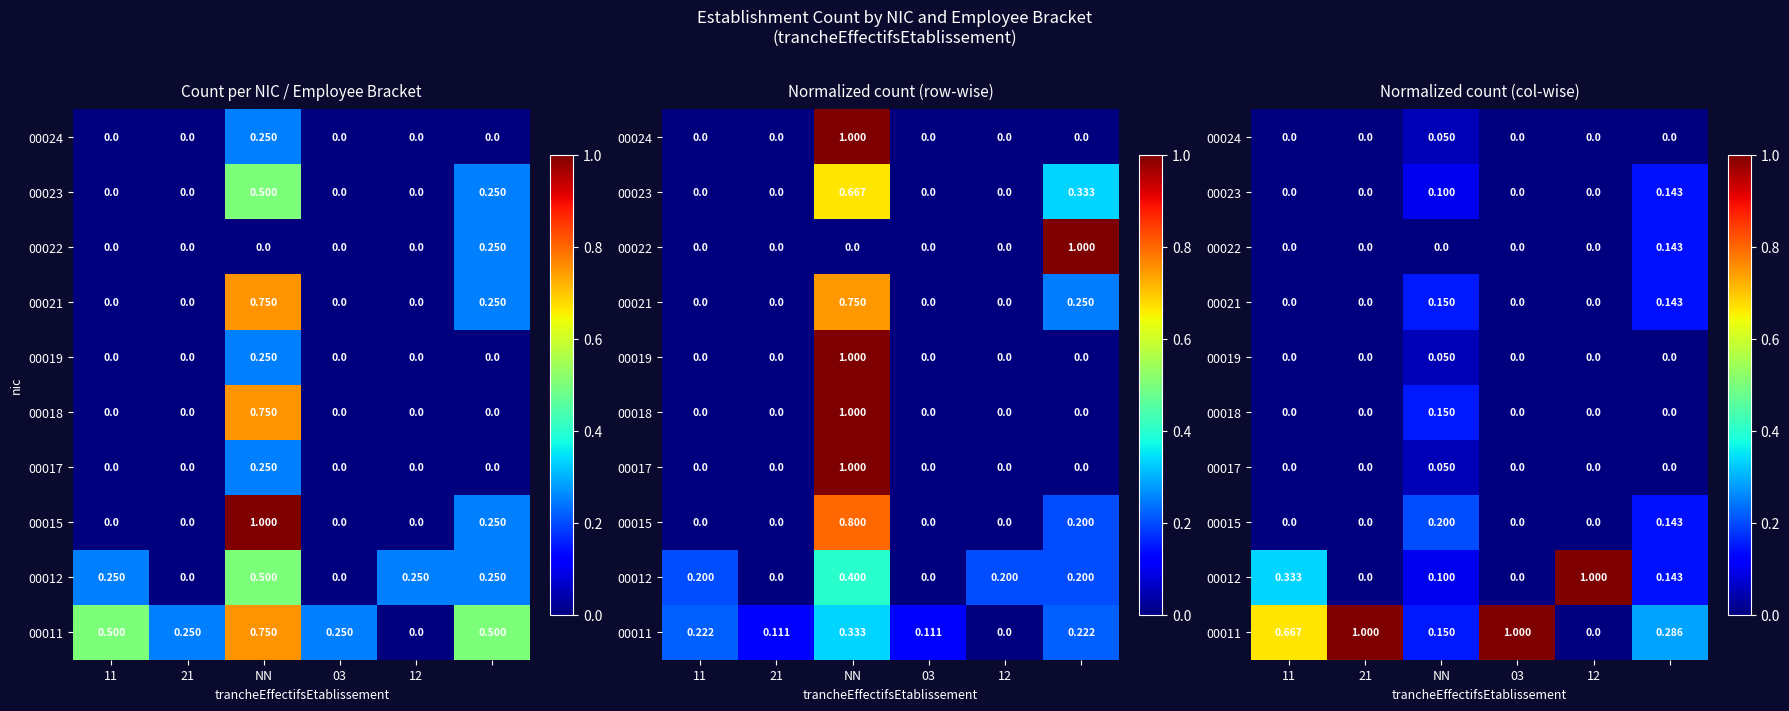

The value of 00018 at 12 is 0.1. True or false?

False